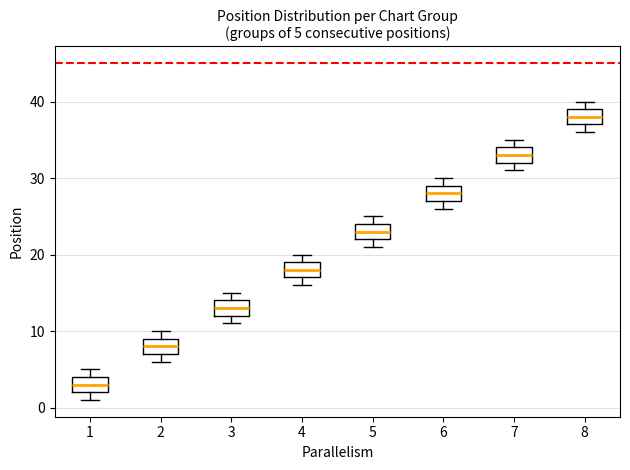

Which box has the lowest median line?

1